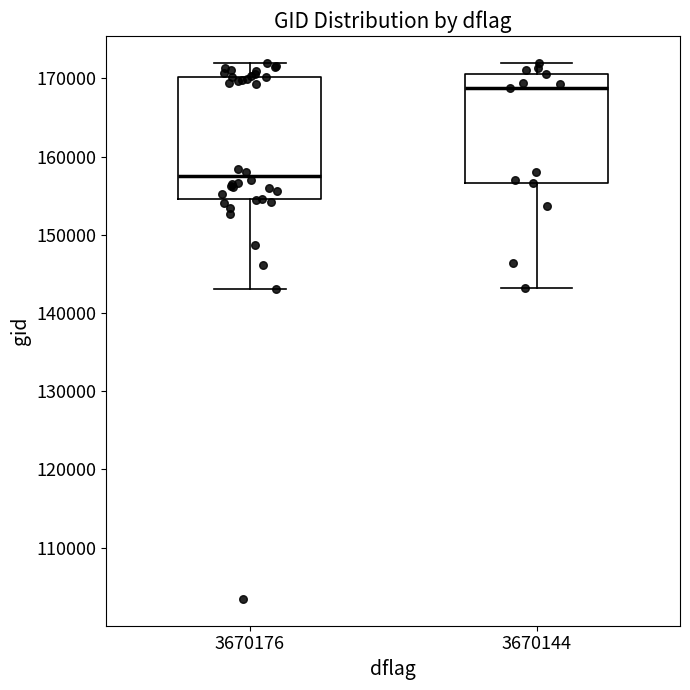

Which box is the tallest, from its lower edge to its upper edge?

3670176